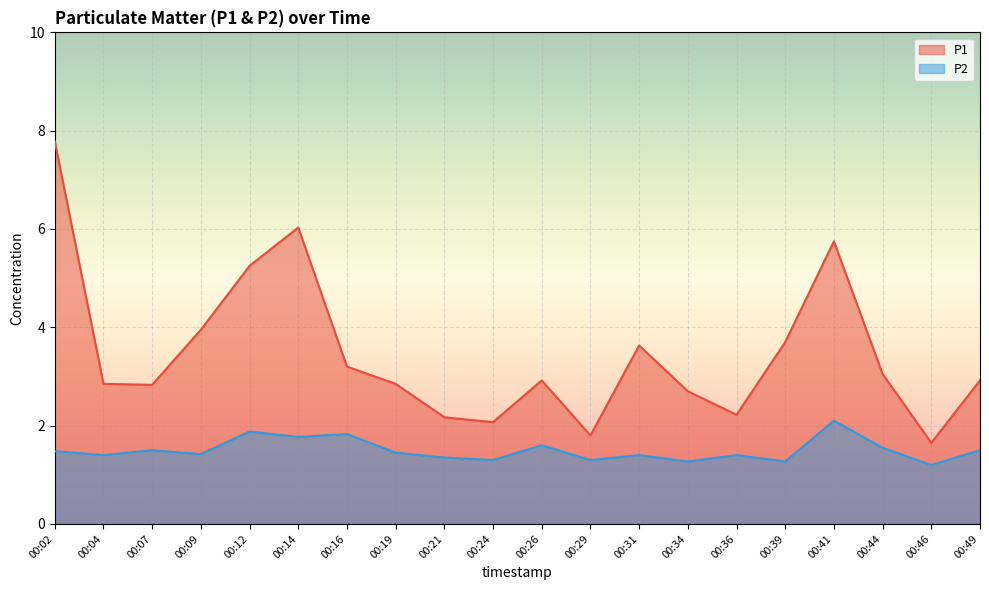

At which label does P1 first exceed 2?

00:02